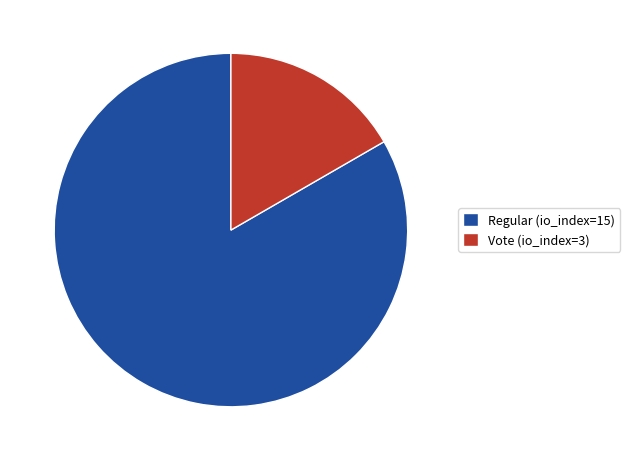

What is the smallest slice in the pie chart?

Vote (io_index=3)